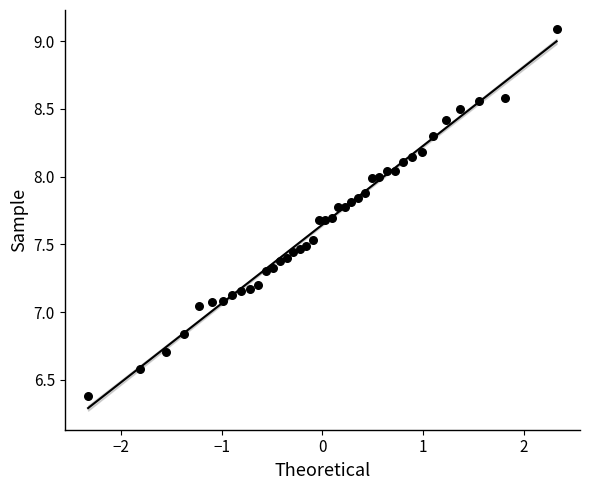

What is the range of X values (max minus min)?

4.7